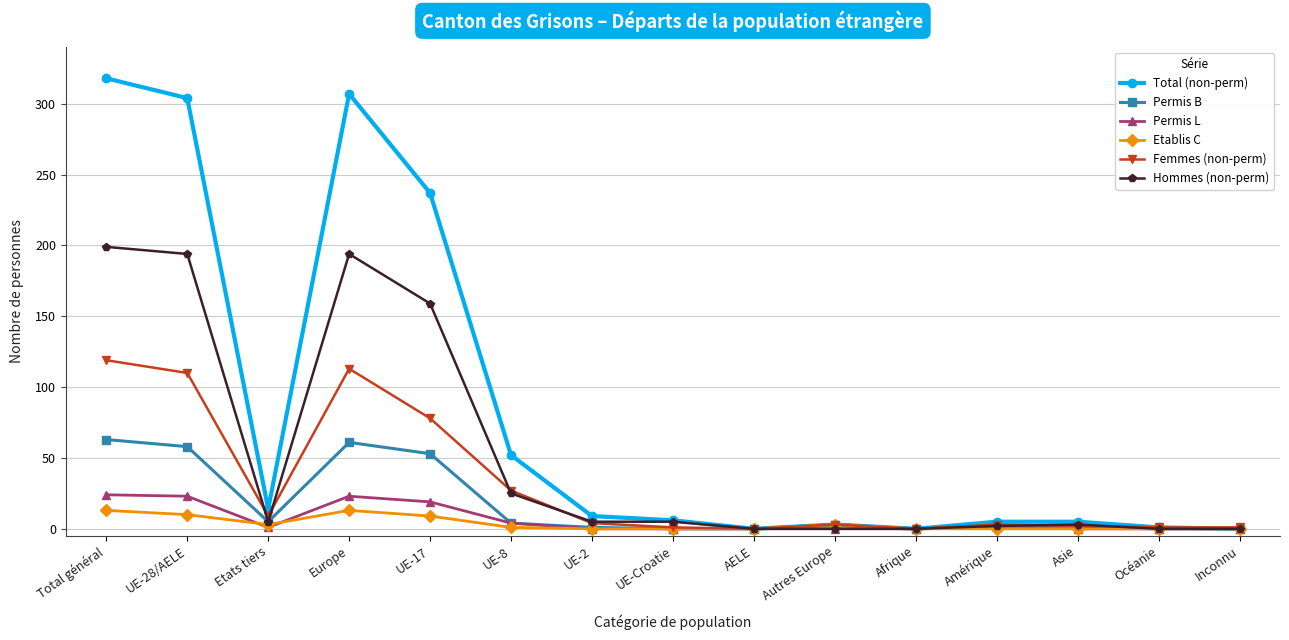

What position from the right is Afrique?

5